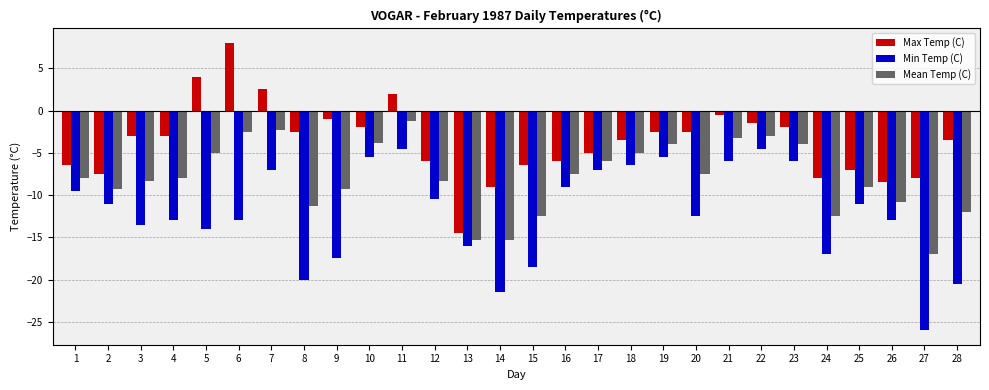

At which category is the sum across all series the highest?

11